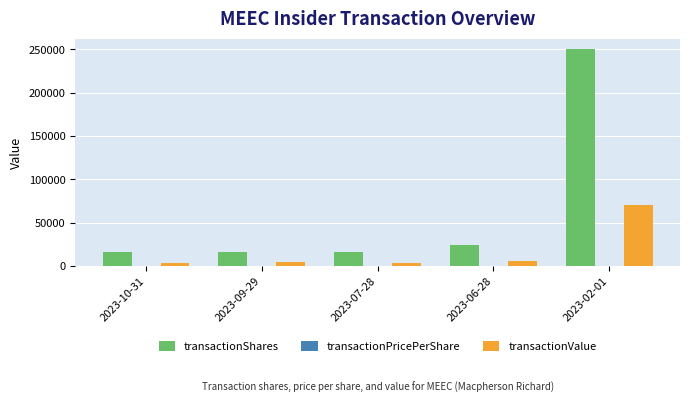

The value of transactionShares at 2023-06-28 is 13221.0. True or false?

False